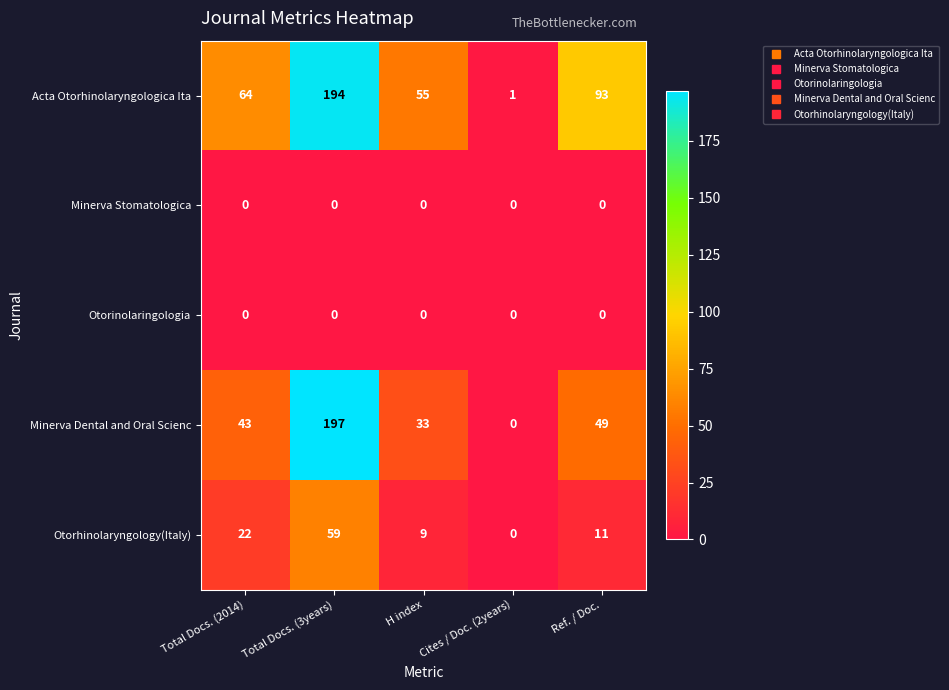

What is the difference between the highest and lowest values at H index?

55